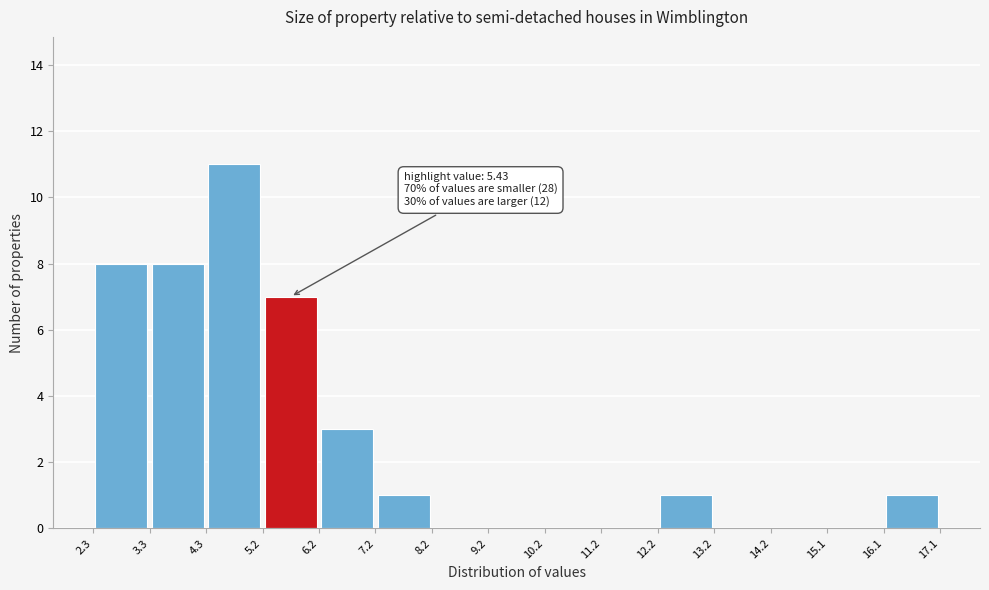

Over which range of the x-axis is the bar tallest?

4.3 to 5.2